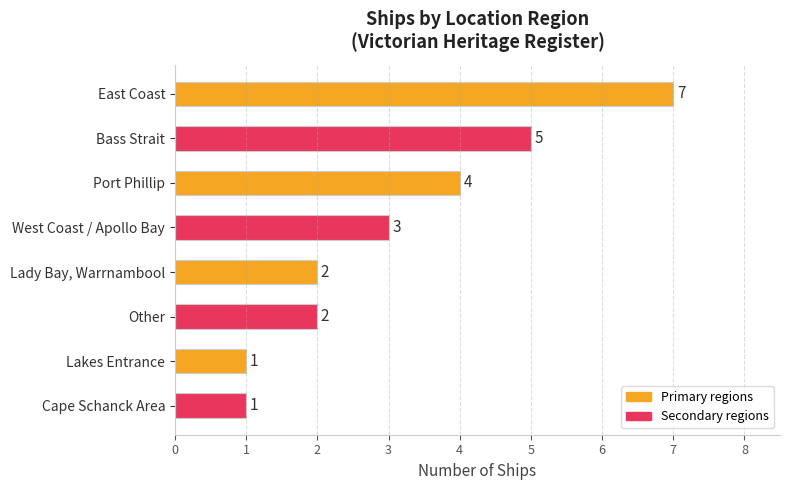

Does the chart contain stacked bars?

No